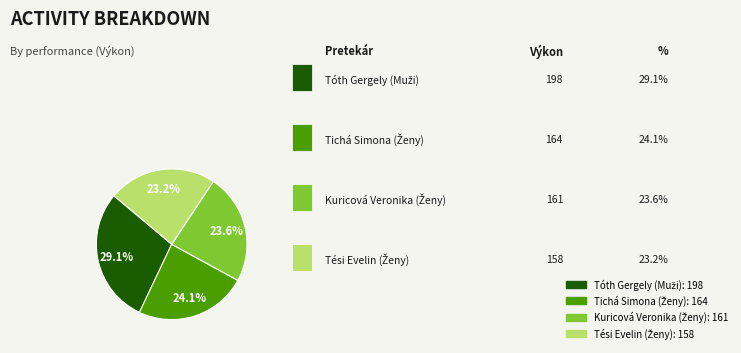

Does any single category account for the majority?

No